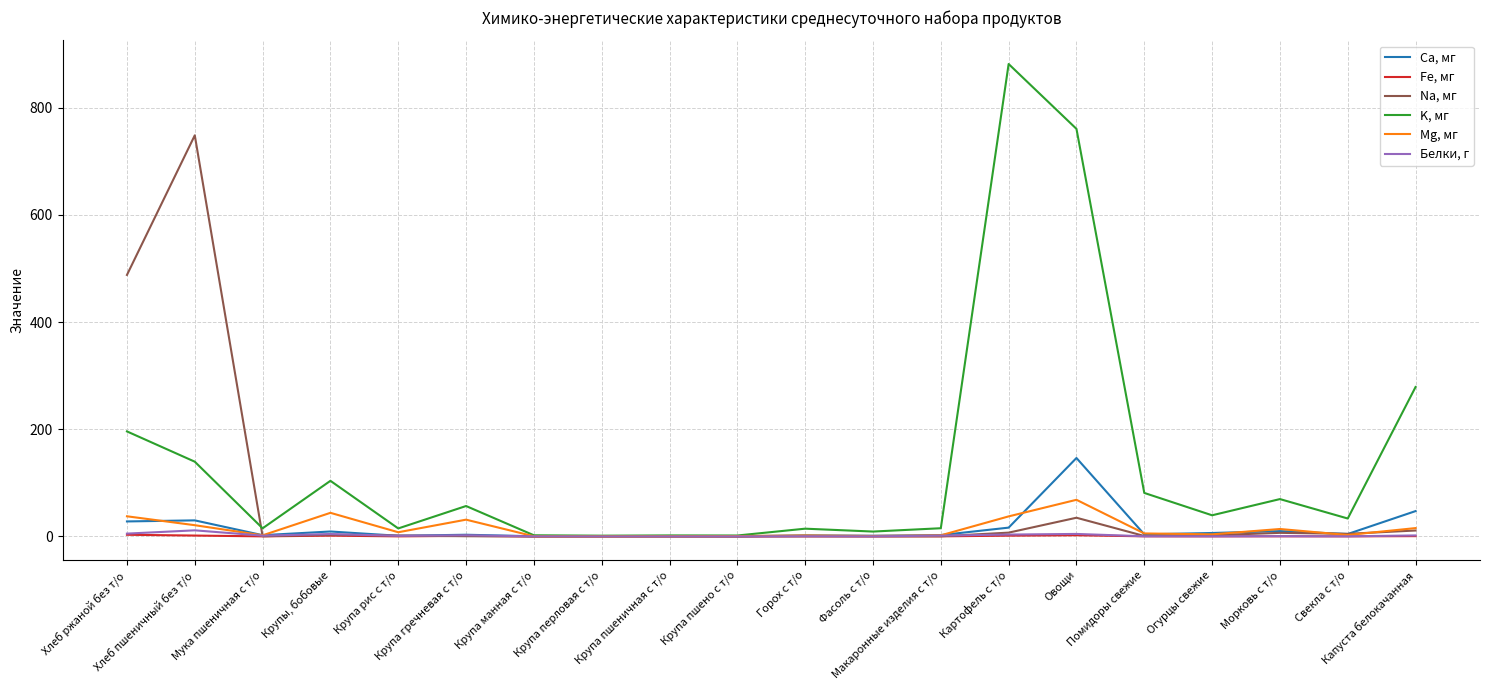

The Mg, мг series shows 68.4 at Овощи. True or false?

True